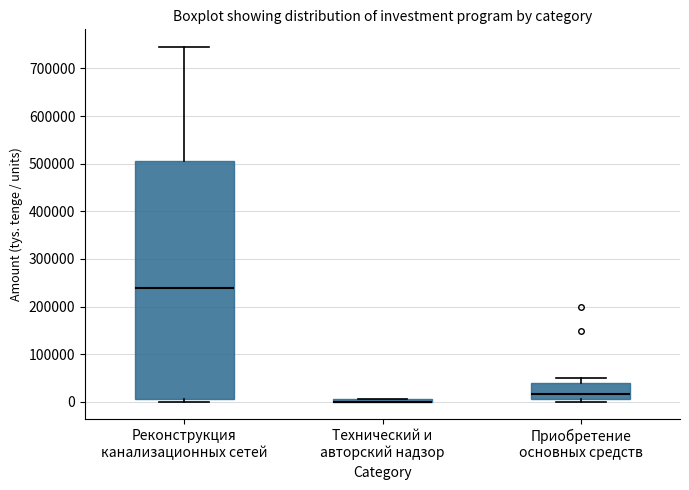

Comparing the boxes themselves (not the whiskers), which one is the tallest?

Реконструкция канализационных сетей